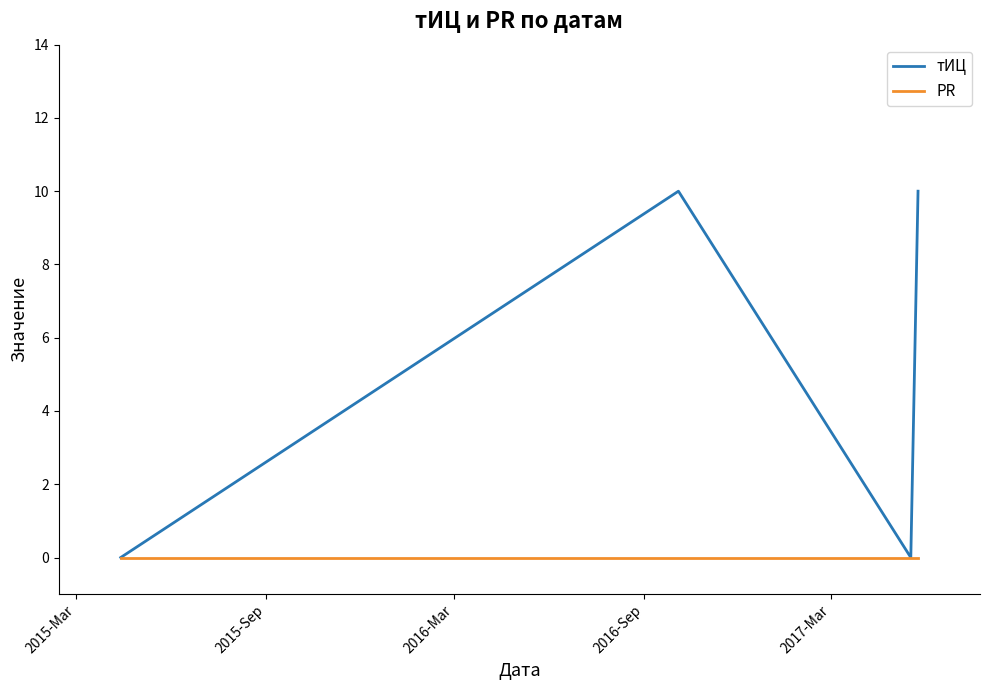

How many тИЦ values are between 0 and 10?

4